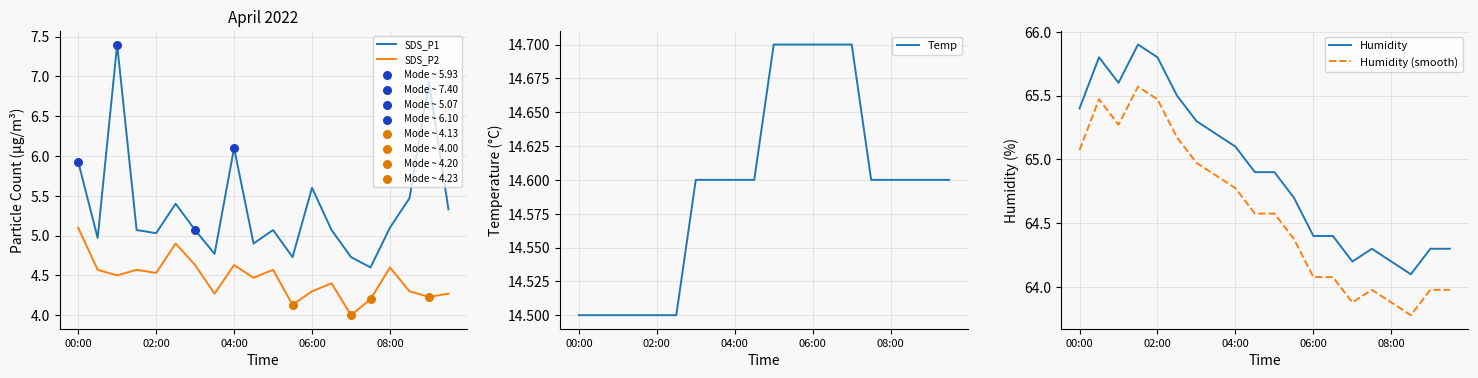

Which series contains the lowest Y value?

SDS_P2